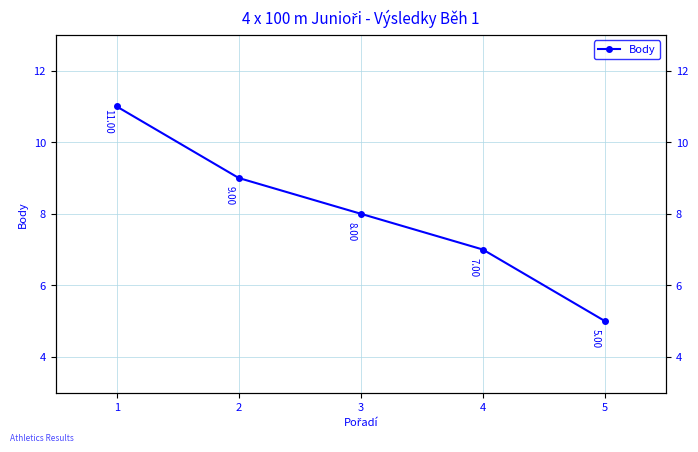

How many series are shown in this chart?

1